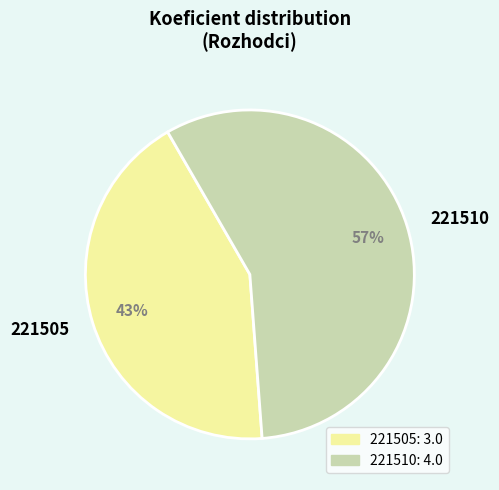

Count the number of slices in the pie.

2